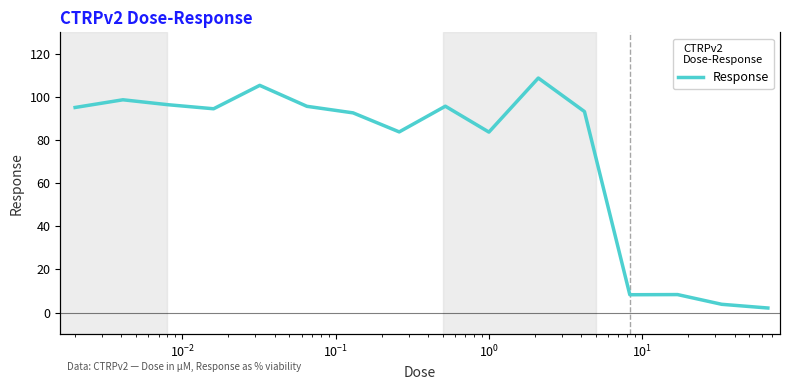

What is the value of the 1st point from the left?

95.1